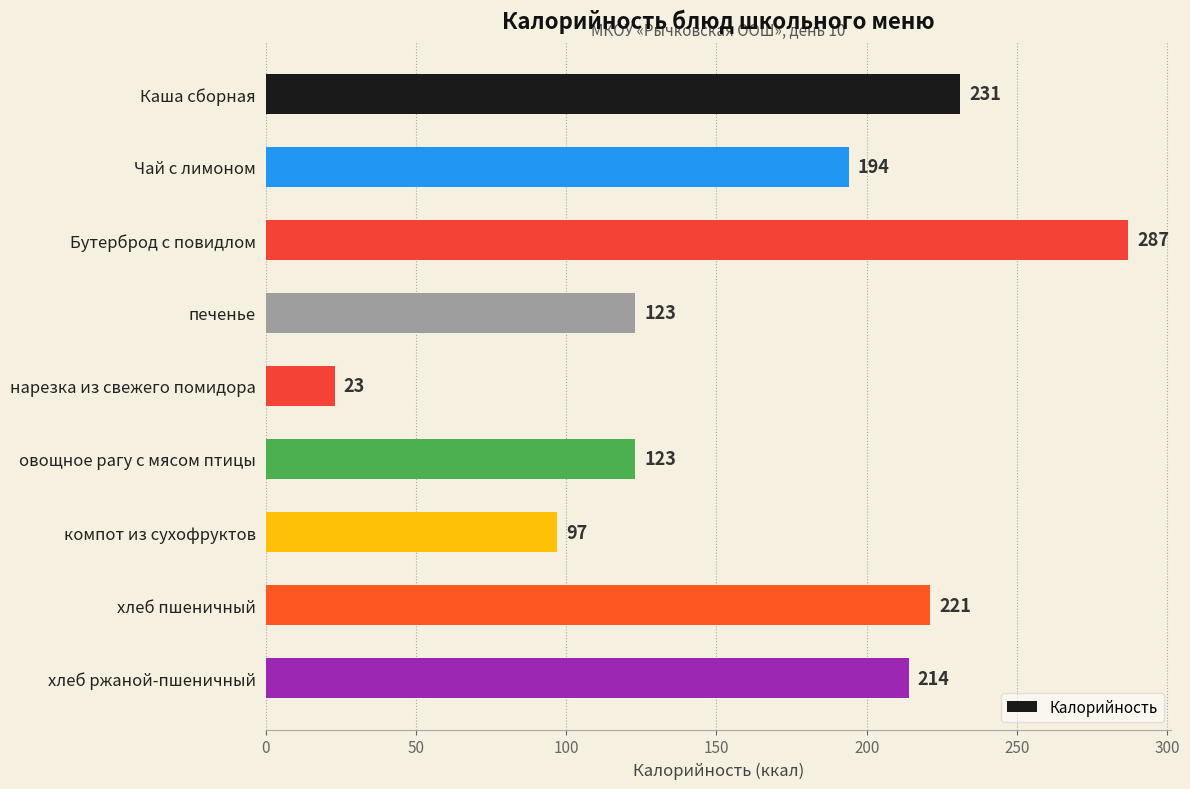

Between Каша сборная and Чай с лимоном, which is larger?

Каша сборная